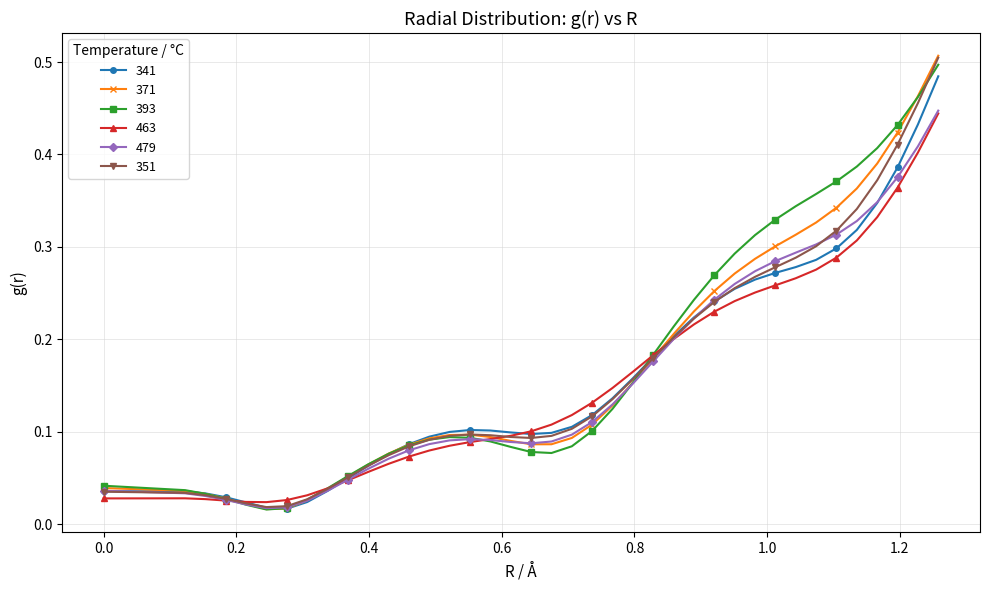

At how many categories does at least one series exceed 0?

39